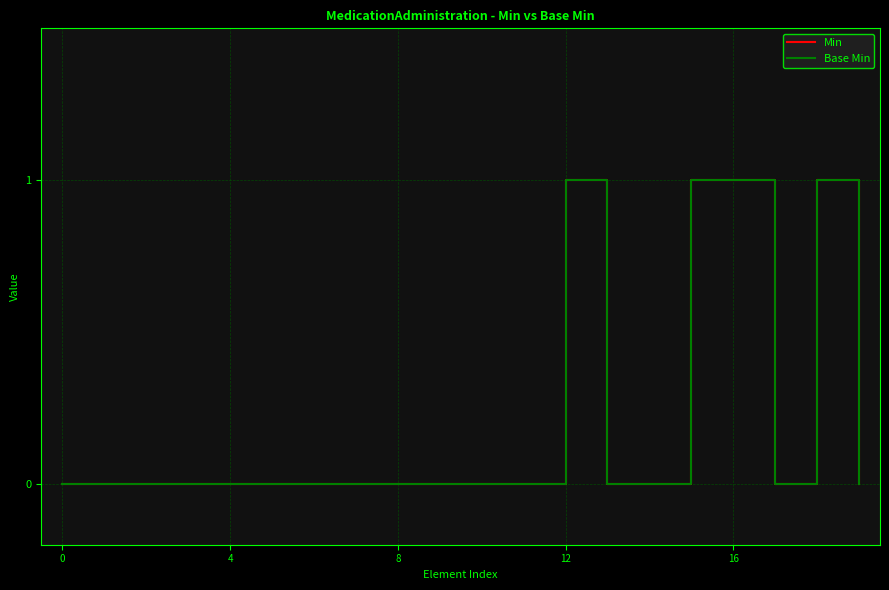

Does the chart display data point markers on the line(s)?

No